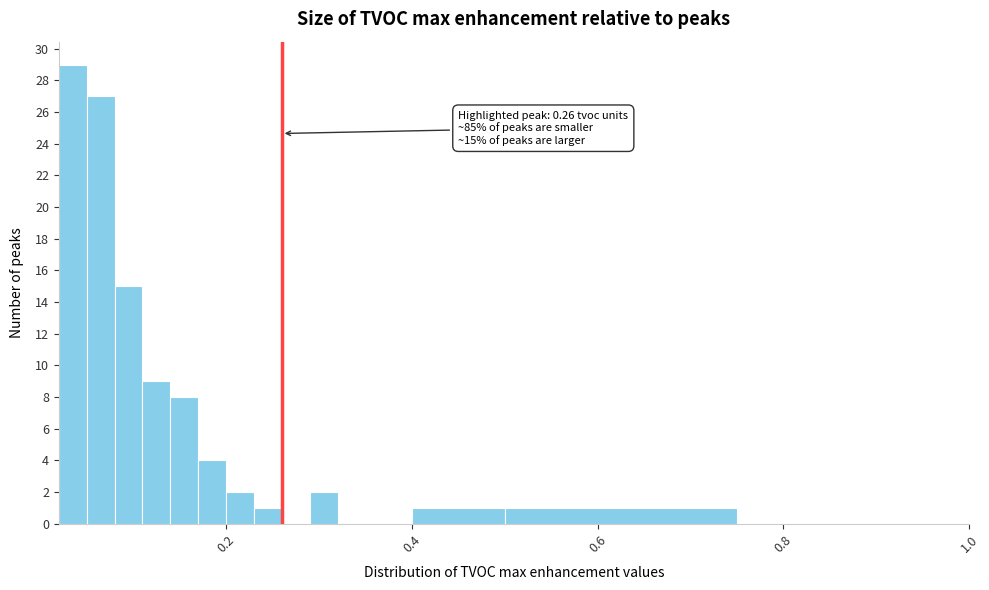

Around what value on the x-axis is the tallest bar? Give the approximate position of its centre, as read against the axis.

0.04